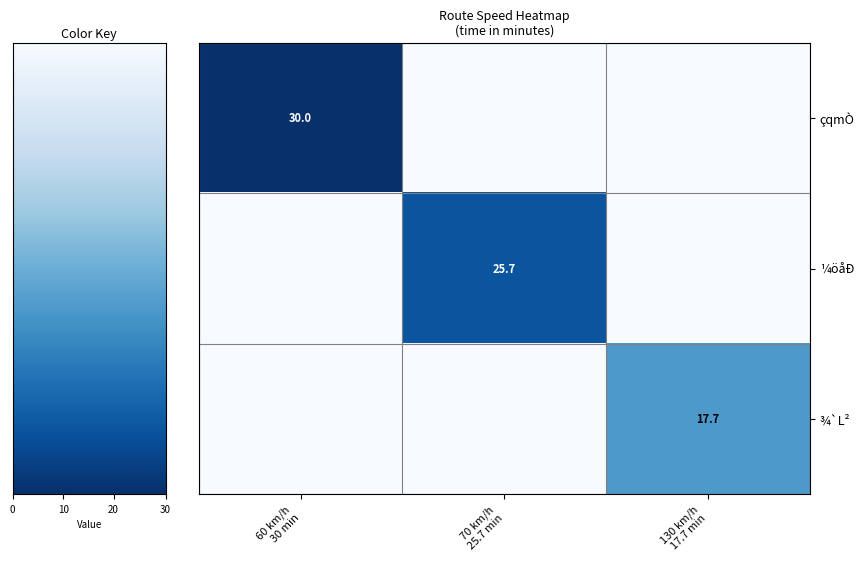

Which series has the largest total across all categories?

çqmÒ